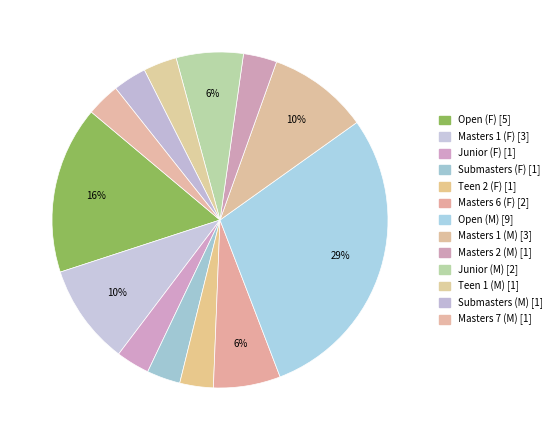

Combined, what portion of the pie is Submasters (M) and Open (M)?

32.3%